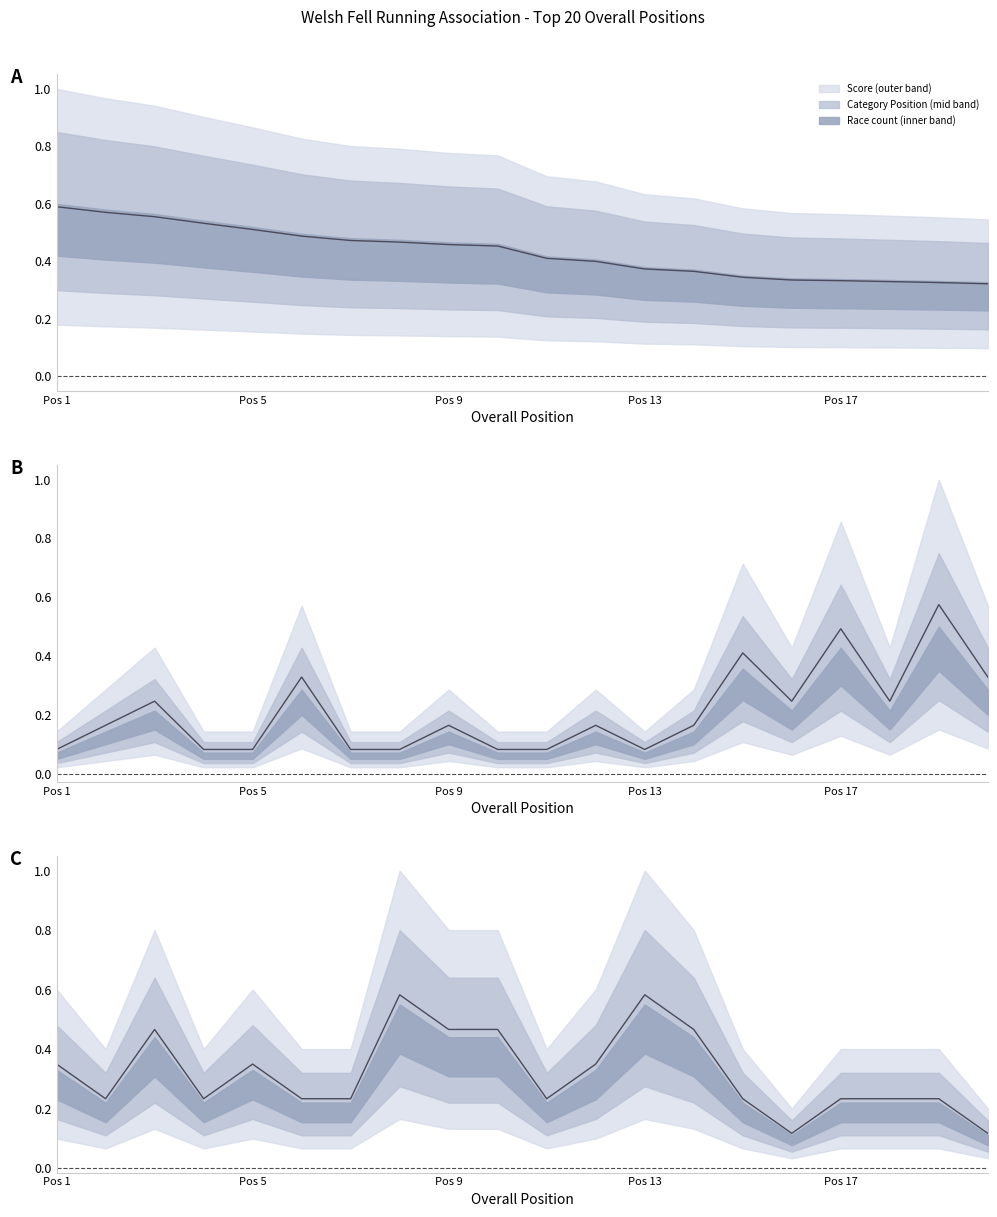

What are all the series names shown in the legend?

Score, Category Position, Race count